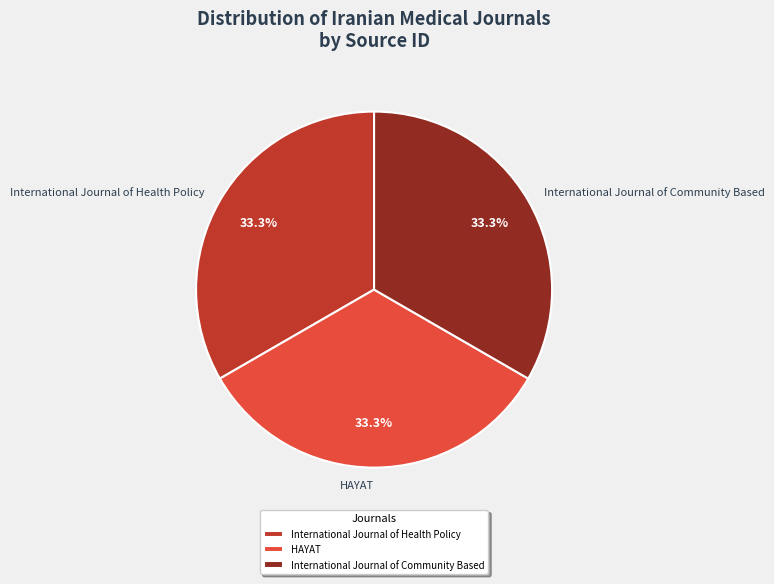

What portion of the pie excludes HAYAT?

66.7%